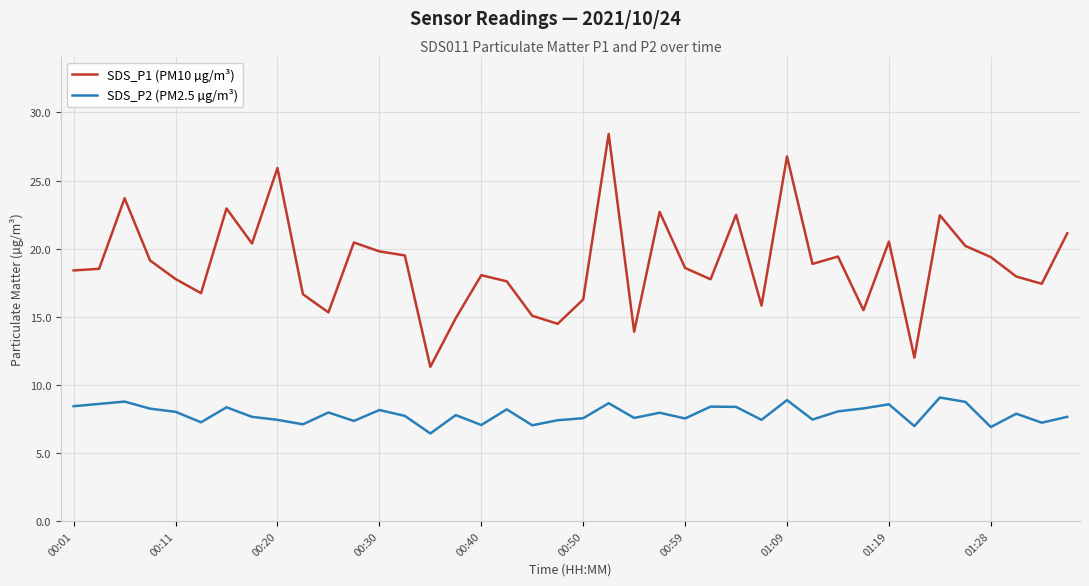

True or false: SDS_P2 (PM2.5 µg/m³) and SDS_P1 (PM10 µg/m³) intersect in this chart.

False